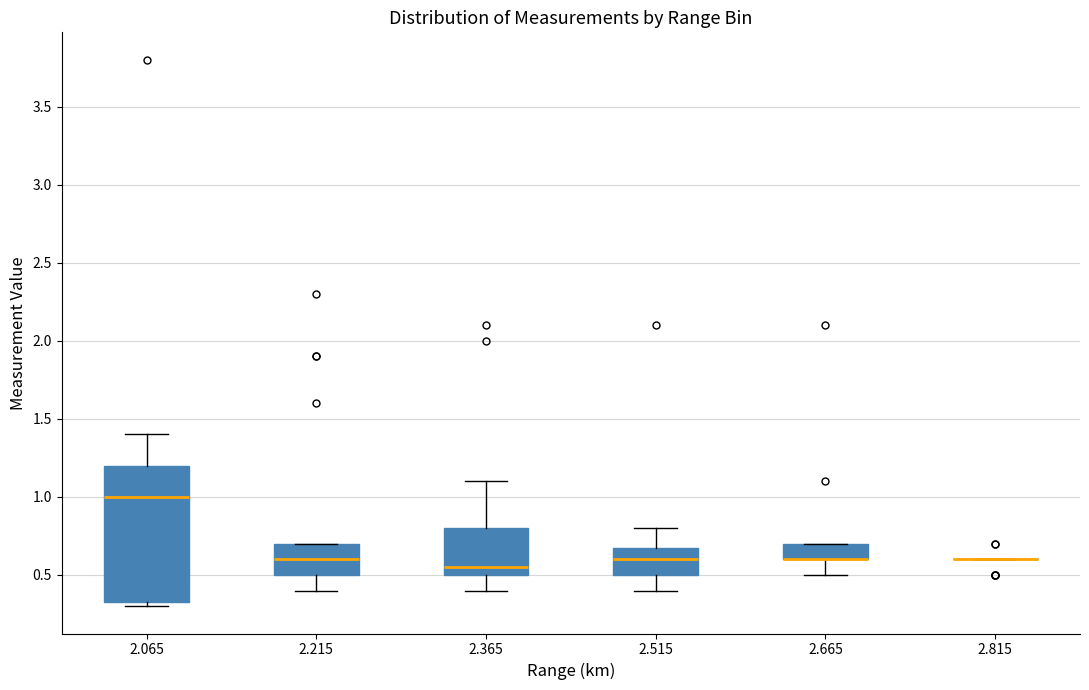

Which box is the tallest, from its lower edge to its upper edge?

2.065